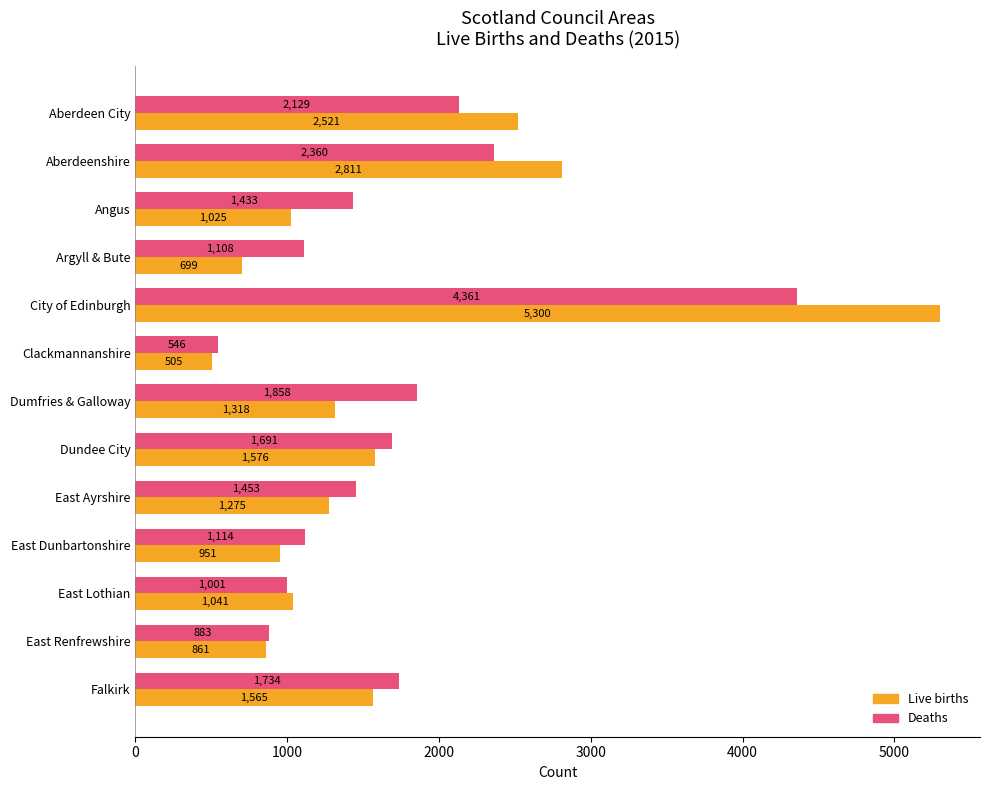

What is the approximate value of Live births at East Renfrewshire, to the nearest 50?

850